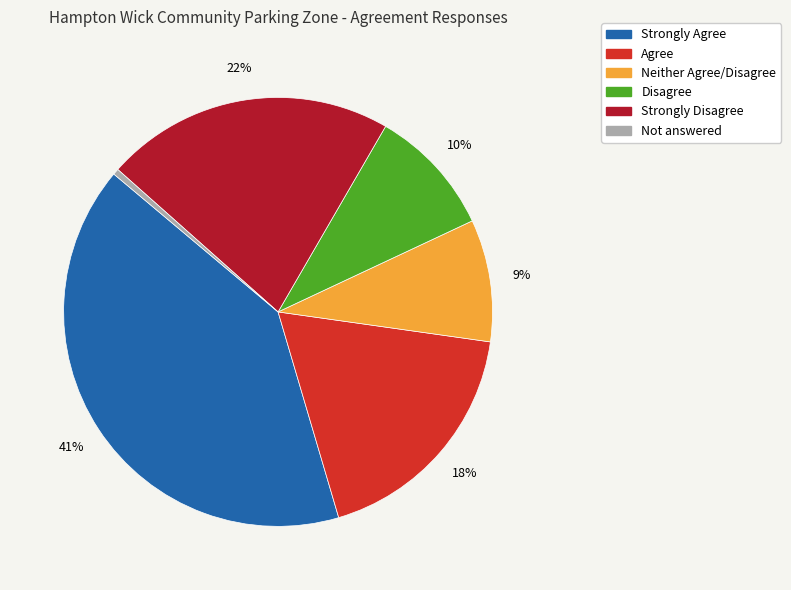

How many segments does this pie chart have?

6